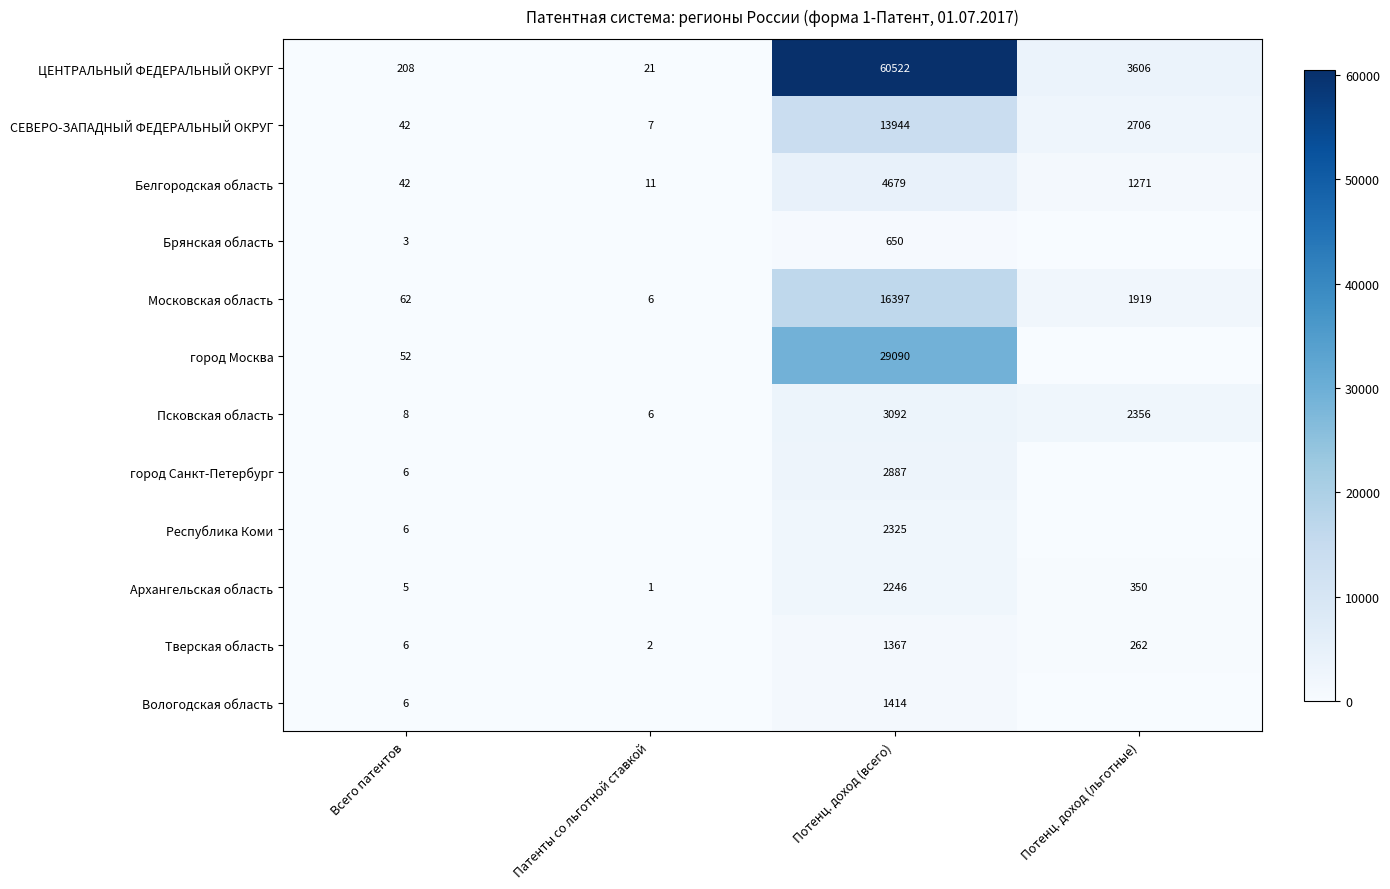

Is the value of ЦЕНТРАЛЬНЫЙ ФЕДЕРАЛЬНЫЙ ОКРУГ at Патенты со льготной ставкой greater than the value of Московская область at Всего патентов?

No